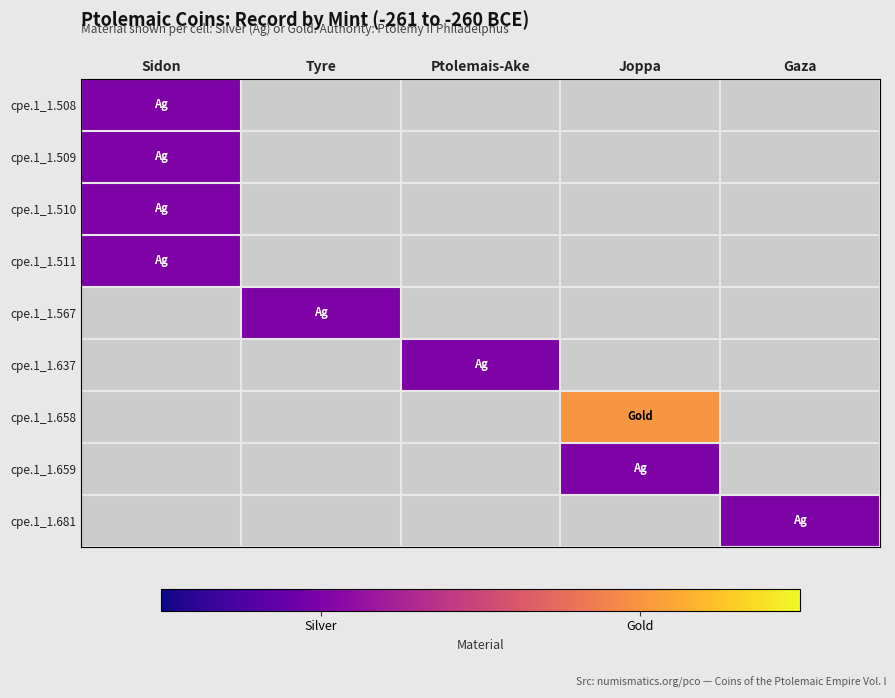

Reading right to left, extract all data points from this chart.

cpe.1_1.508: Gaza=0	Joppa=0	Ptolemais-Ake=0	Tyre=0	Sidon=1
cpe.1_1.509: Gaza=0	Joppa=0	Ptolemais-Ake=0	Tyre=0	Sidon=1
cpe.1_1.510: Gaza=0	Joppa=0	Ptolemais-Ake=0	Tyre=0	Sidon=1
cpe.1_1.511: Gaza=0	Joppa=0	Ptolemais-Ake=0	Tyre=0	Sidon=1
cpe.1_1.567: Gaza=0	Joppa=0	Ptolemais-Ake=0	Tyre=1	Sidon=0
cpe.1_1.637: Gaza=0	Joppa=0	Ptolemais-Ake=1	Tyre=0	Sidon=0
cpe.1_1.658: Gaza=0	Joppa=2	Ptolemais-Ake=0	Tyre=0	Sidon=0
cpe.1_1.659: Gaza=0	Joppa=1	Ptolemais-Ake=0	Tyre=0	Sidon=0
cpe.1_1.681: Gaza=1	Joppa=0	Ptolemais-Ake=0	Tyre=0	Sidon=0